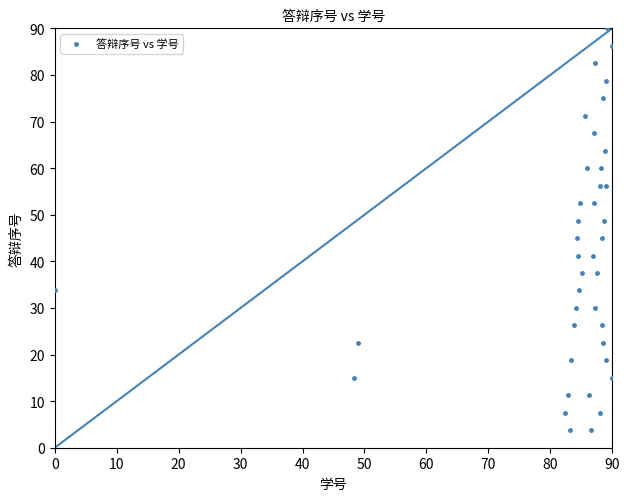

What is the range of X values (max minus min)?

90.0